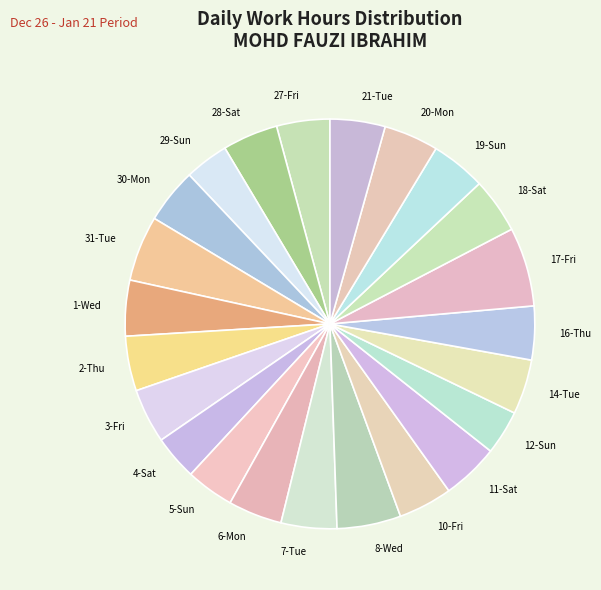

Which slice is the largest?

17-Fri